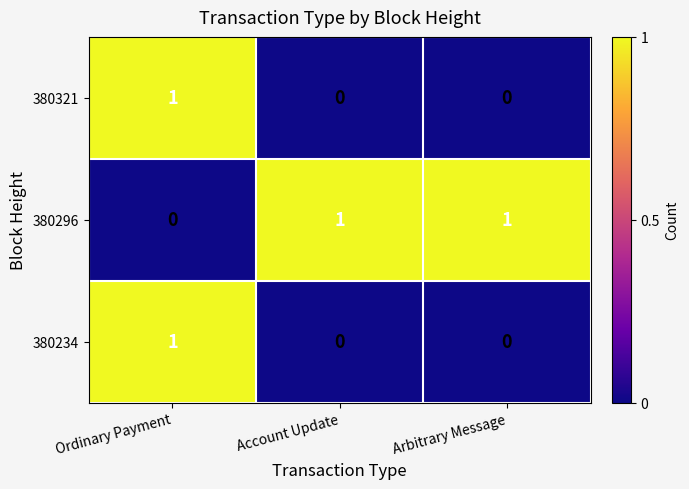

Which series has the largest total across all categories?

380296